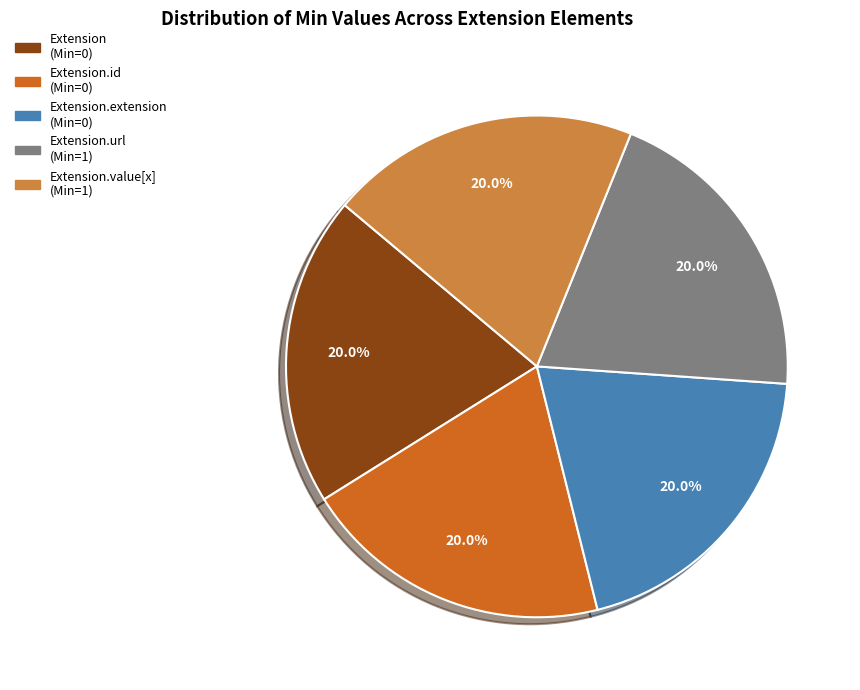

Is there a majority slice in this chart?

No